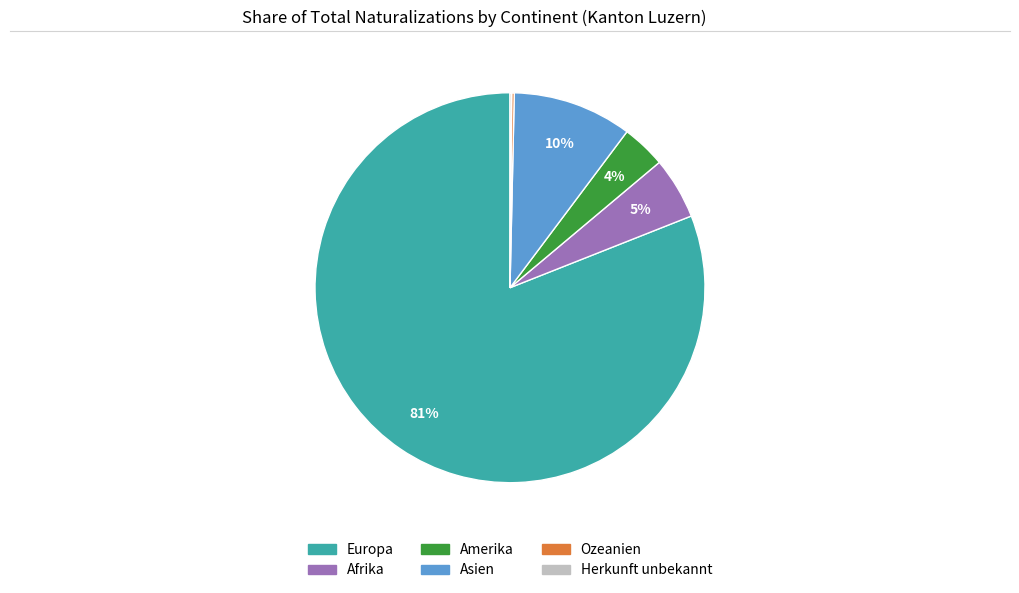

The Asien slice represents 4% of the pie. True or false?

False